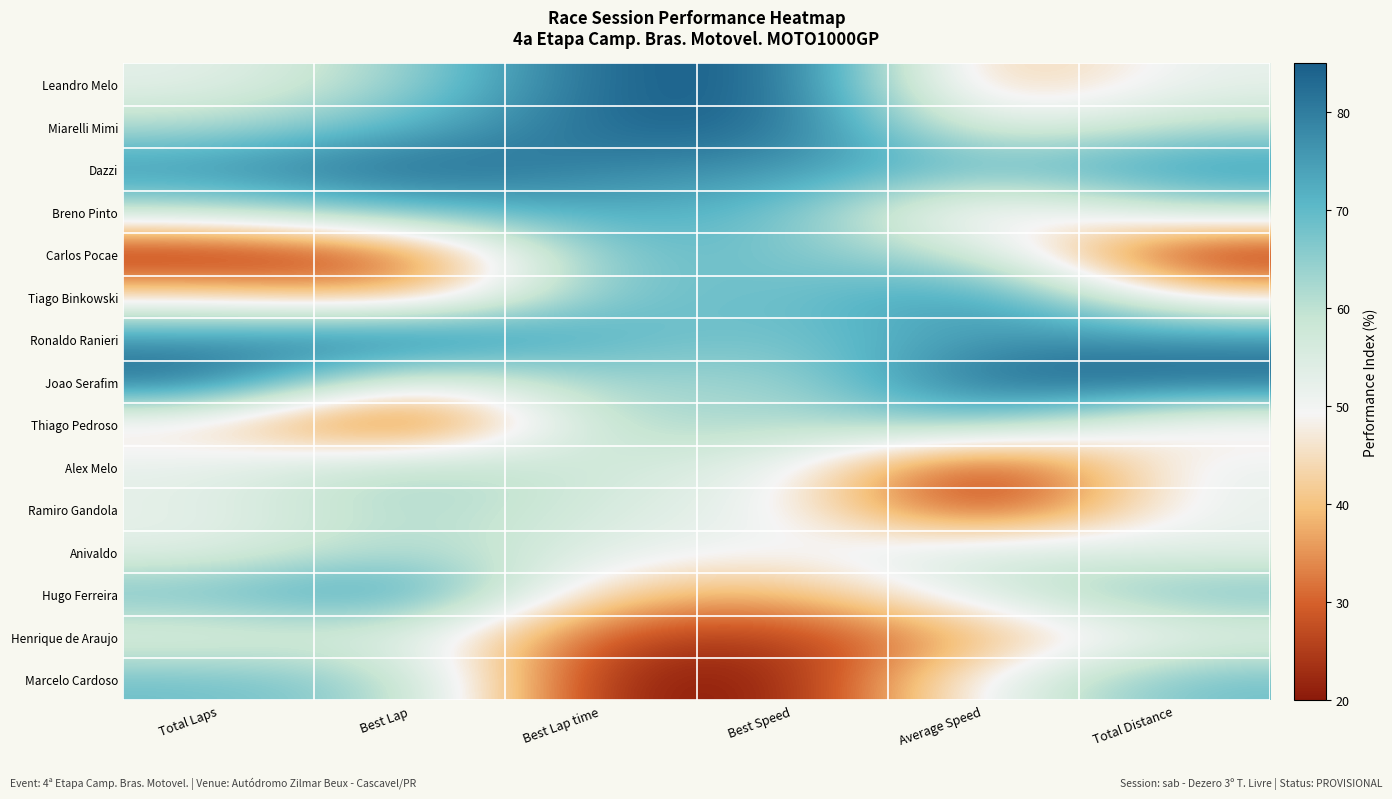

Reading right to left, extract all data points from this chart.

Leandro Melo: Total Distance=52.5	Average Speed=37.5	Best Speed=85.0	Best Lap time=85.0	Best Lap=63.3	Total Laps=52.5
Miarelli Mimi: Total Distance=60.6	Average Speed=49.5	Best Speed=84.0	Best Lap time=84.2	Best Lap=70.6	Total Laps=60.6
Dazzi: Total Distance=76.9	Average Speed=69.1	Best Speed=76.7	Best Lap time=78.4	Best Lap=85.0	Total Laps=76.9
Breno Pinto: Total Distance=60.6	Average Speed=41.2	Best Speed=69.5	Best Lap time=72.4	Best Lap=70.6	Total Laps=60.6
Carlos Pocae: Total Distance=20.0	Average Speed=58.7	Best Speed=67.2	Best Lap time=70.4	Best Lap=27.2	Total Laps=20.0
Tiago Binkowski: Total Distance=44.4	Average Speed=78.5	Best Speed=67.0	Best Lap time=70.2	Best Lap=34.4	Total Laps=44.4
Ronaldo Ranieri: Total Distance=76.9	Average Speed=76.2	Best Speed=67.0	Best Lap time=70.2	Best Lap=85.0	Total Laps=76.9
Joao Serafim: Total Distance=85.0	Average Speed=85.0	Best Speed=61.3	Best Lap time=65.1	Best Lap=48.9	Total Laps=85.0
Thiago Pedroso: Total Distance=44.4	Average Speed=67.7	Best Speed=60.1	Best Lap time=64.1	Best Lap=20.0	Total Laps=44.4
Alex Melo: Total Distance=52.5	Average Speed=20.0	Best Speed=52.7	Best Lap time=57.0	Best Lap=63.3	Total Laps=52.5
Ramiro Gandola: Total Distance=52.5	Average Speed=20.1	Best Speed=51.1	Best Lap time=55.4	Best Lap=63.3	Total Laps=52.5
Anivaldo: Total Distance=52.5	Average Speed=58.4	Best Speed=49.0	Best Lap time=53.3	Best Lap=63.3	Total Laps=52.5
Hugo Ferreira: Total Distance=68.8	Average Speed=56.2	Best Speed=37.2	Best Lap time=40.7	Best Lap=77.8	Total Laps=68.8
Henrique de Araujo: Total Distance=52.5	Average Speed=37.8	Best Speed=24.5	Best Lap time=25.7	Best Lap=56.1	Total Laps=52.5
Marcelo Cardoso: Total Distance=68.8	Average Speed=51.9	Best Speed=20.0	Best Lap time=20.0	Best Lap=63.3	Total Laps=68.8